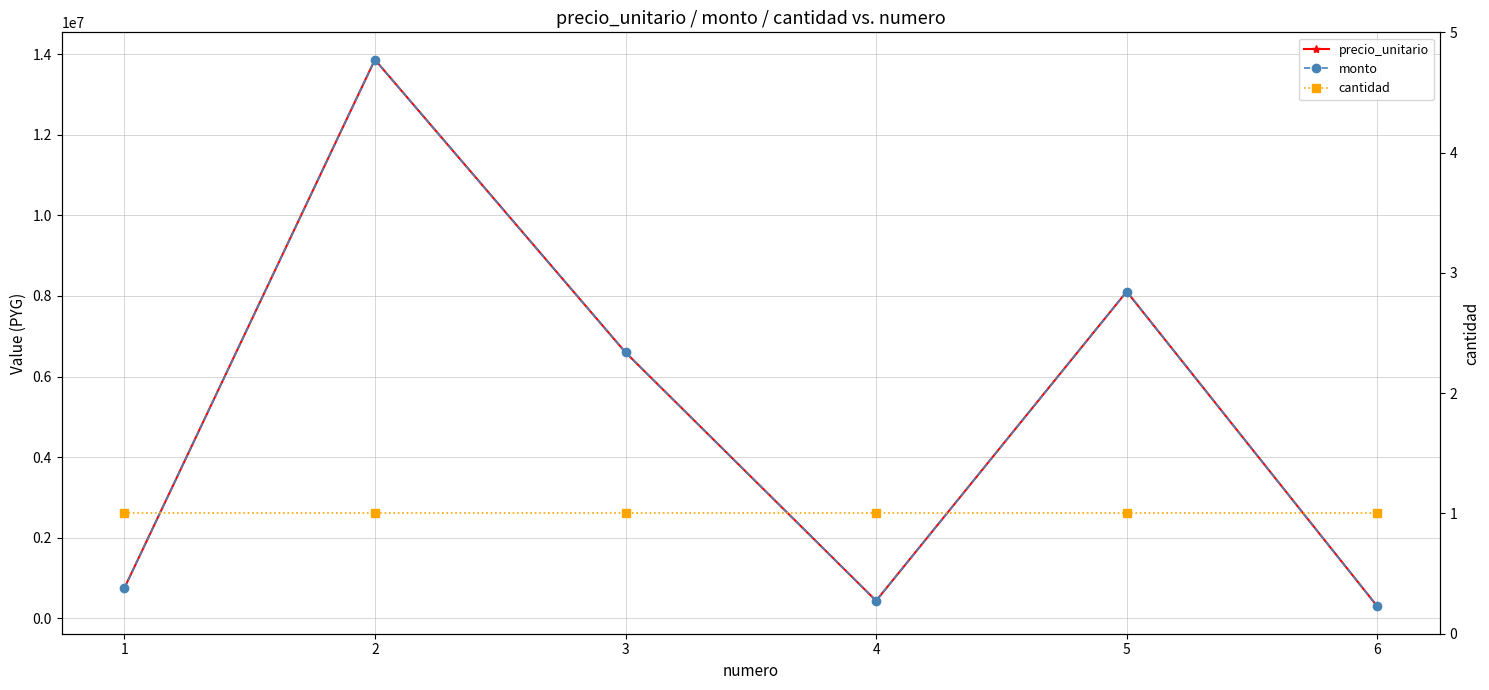

Which series has the largest total across all categories?

precio_unitario